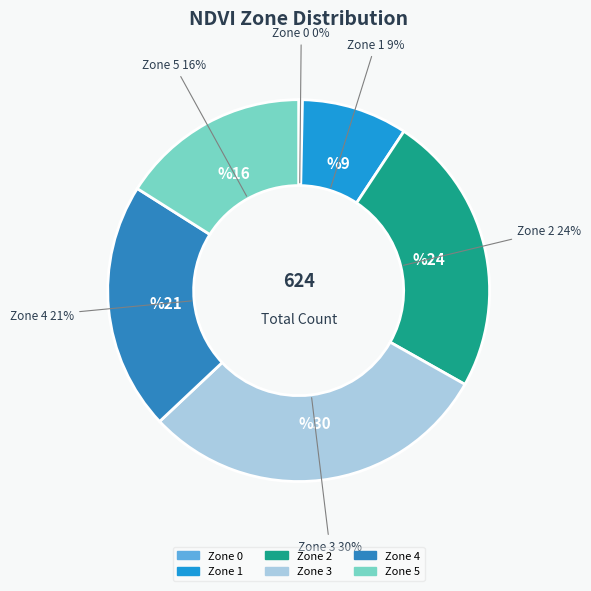

Approximately how many times larger is the value at Zone 5 compared to Zone 0?

50.0